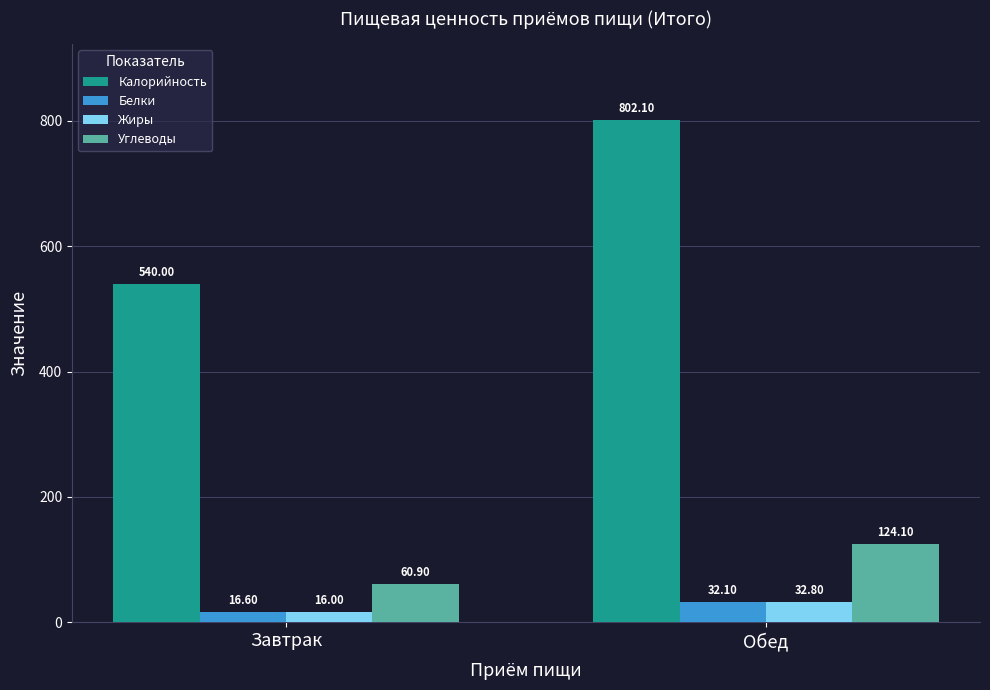

Which category has the highest value in the Белки series?

Обед